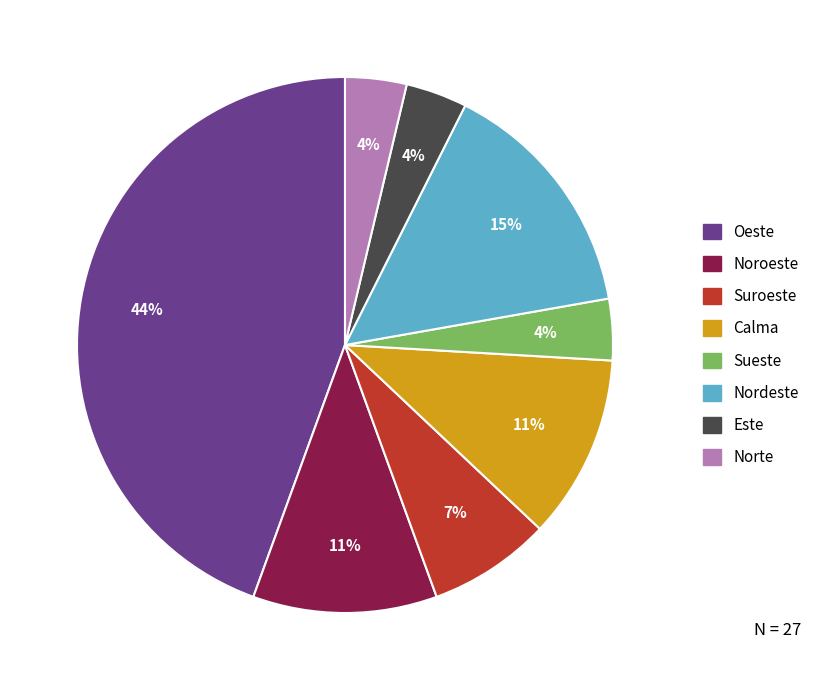

What percentage is the Calma slice, to the nearest percent?

11%